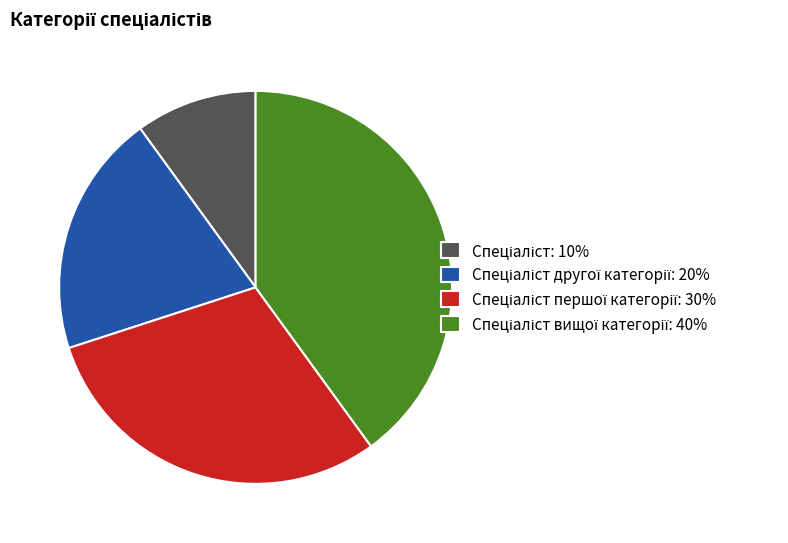

How many slices are in this pie chart?

4